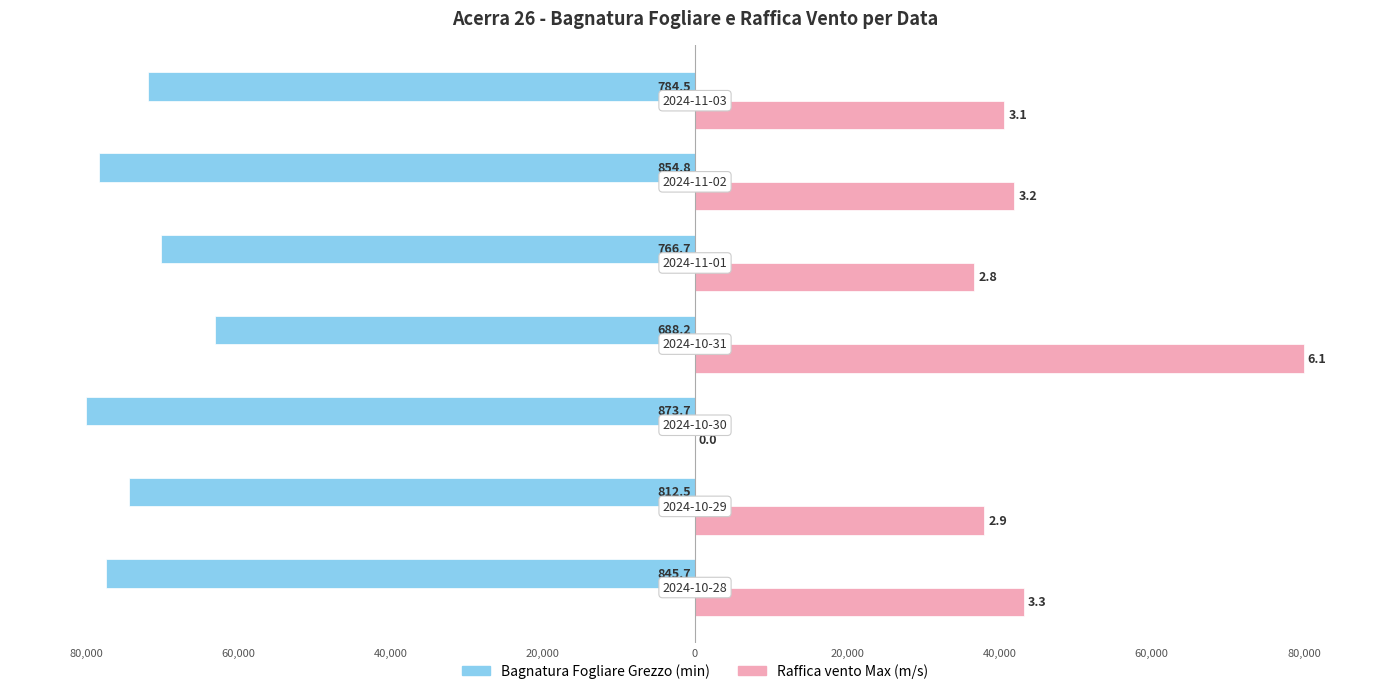

Reading left to right, list all the values displayed in this chart.

Bagnatura Fogliare Grezzo (min): -77436.2	-74396.2	-80000.0	-63014.8	-70202.6	-78269.4	-71832.4
Raffica vento Max (m/s): 43278.7	38032.8	0.0	80000.0	36721.3	41967.2	40655.7